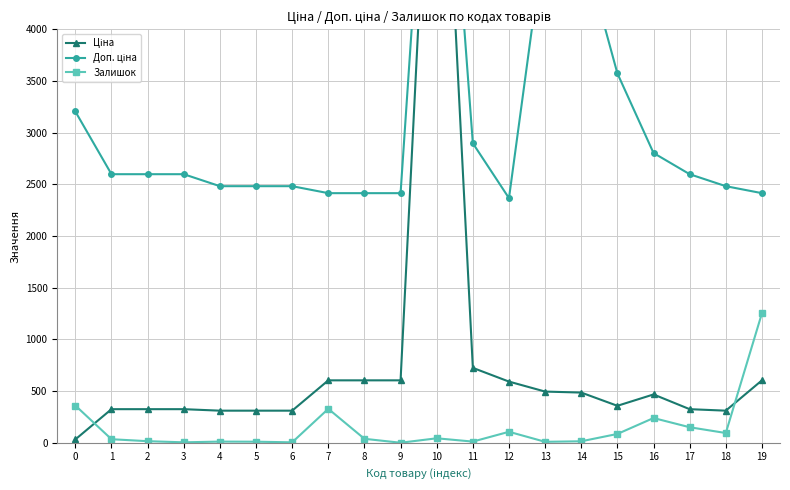

Reading left to right, list all the values displayed in this chart.

Ціна: 0=32.0	1=324.8	2=324.8	3=324.8	4=310.3	5=310.3	6=310.3	7=603.7	8=603.7	9=603.7	10=7596.5	11=724.5	12=591.6	13=495.0	14=485.4	15=357.4	16=467.3	17=324.8	18=310.3	19=603.7
Доп. ціна: 0=3205.0	1=2598.3	2=2598.3	3=2598.3	4=2482.4	5=2482.4	6=2482.4	7=2414.8	8=2414.8	9=2414.8	10=7596.5	11=2897.8	12=2366.5	13=4950.4	14=4853.8	15=3573.9	16=2803.6	17=2598.3	18=2482.4	19=2414.8
Залишок: 0=360.0	1=34.0	2=15.0	3=4.0	4=11.0	5=10.0	6=4.0	7=328.0	8=38.0	9=0.0	10=43.0	11=11.0	12=106.0	13=9.0	14=14.0	15=85.0	16=239.0	17=150.0	18=94.0	19=1253.0